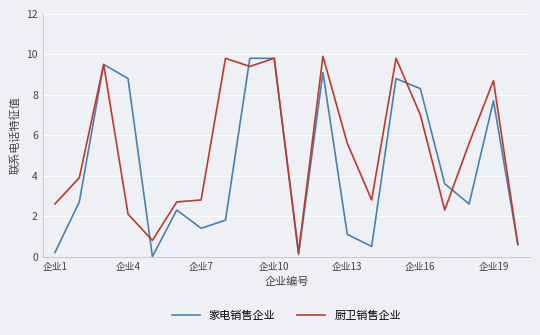

List the series in order of their overall mean, lowest first.

家电销售企业, 厨卫销售企业